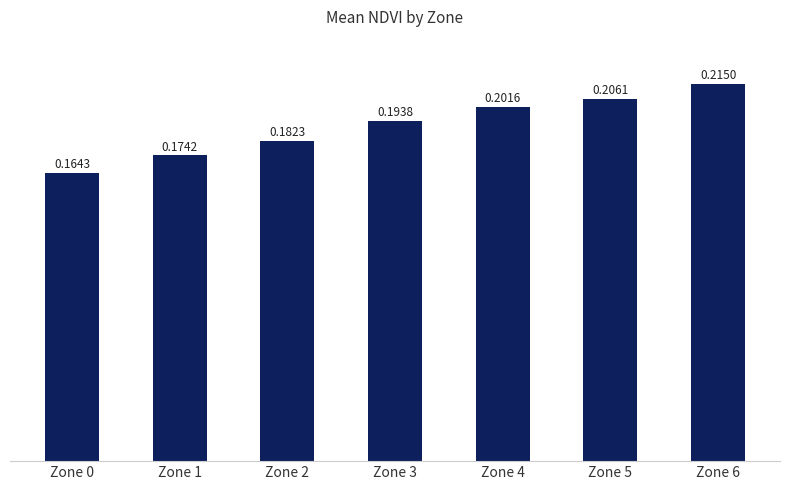

What is the sum of all values?

1.3